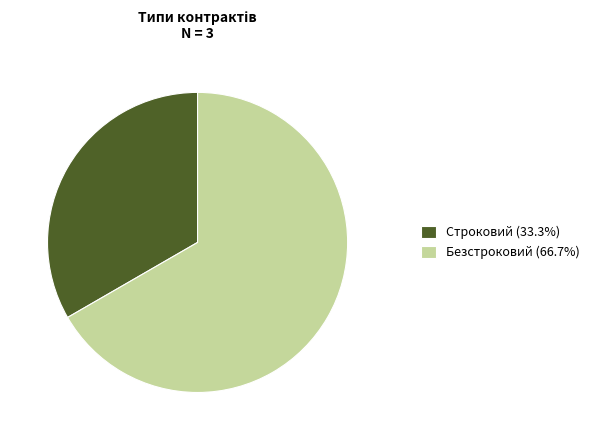

The Строковий slice represents 41% of the pie. True or false?

False